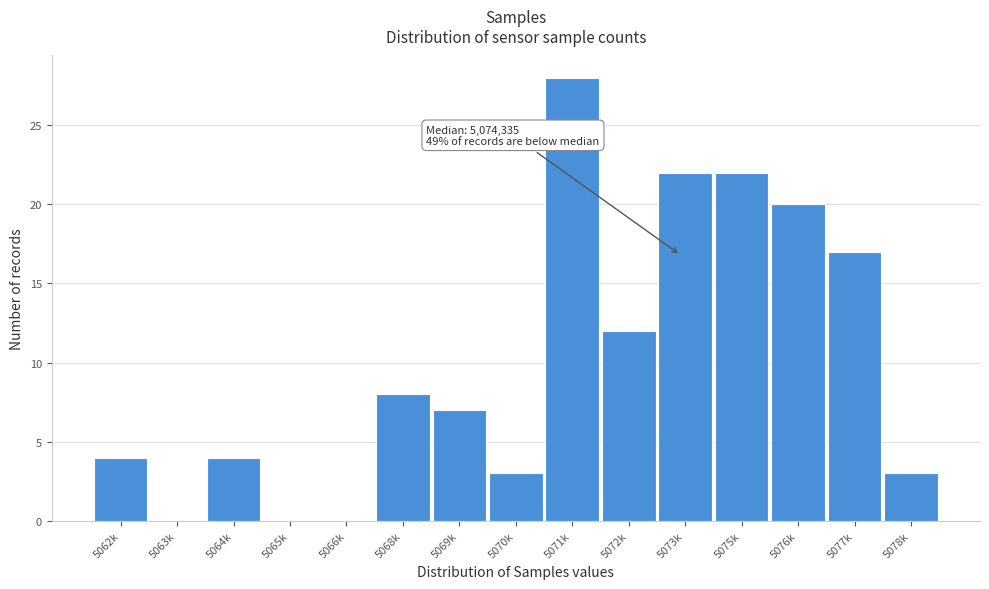

Reading left to right, what are all the values shown in this chart?

5062k=4	5063k=0	5064k=4	5065k=0	5066k=0	5068k=8	5069k=7	5070k=3	5071k=28	5072k=12	5073k=22	5075k=22	5076k=20	5077k=17	5078k=3